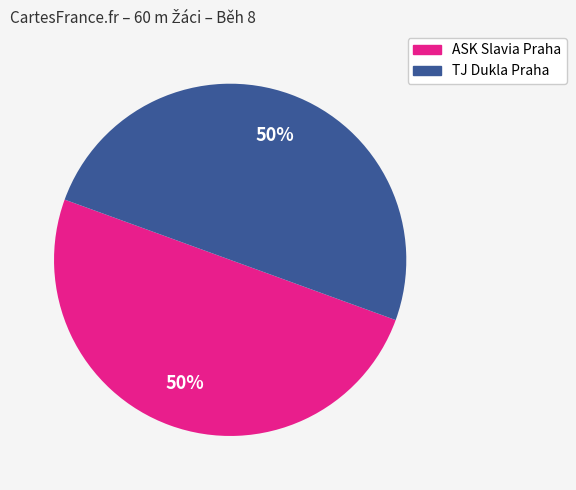

How many segments does this pie chart have?

2